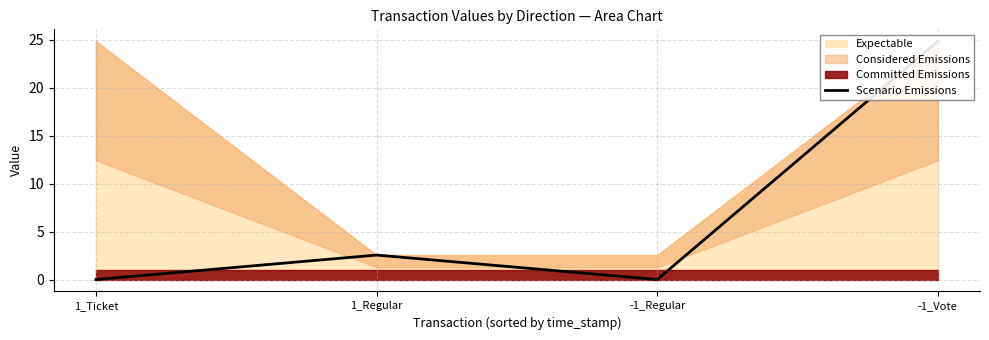

What is the difference between the maximum and minimum values?

24.8